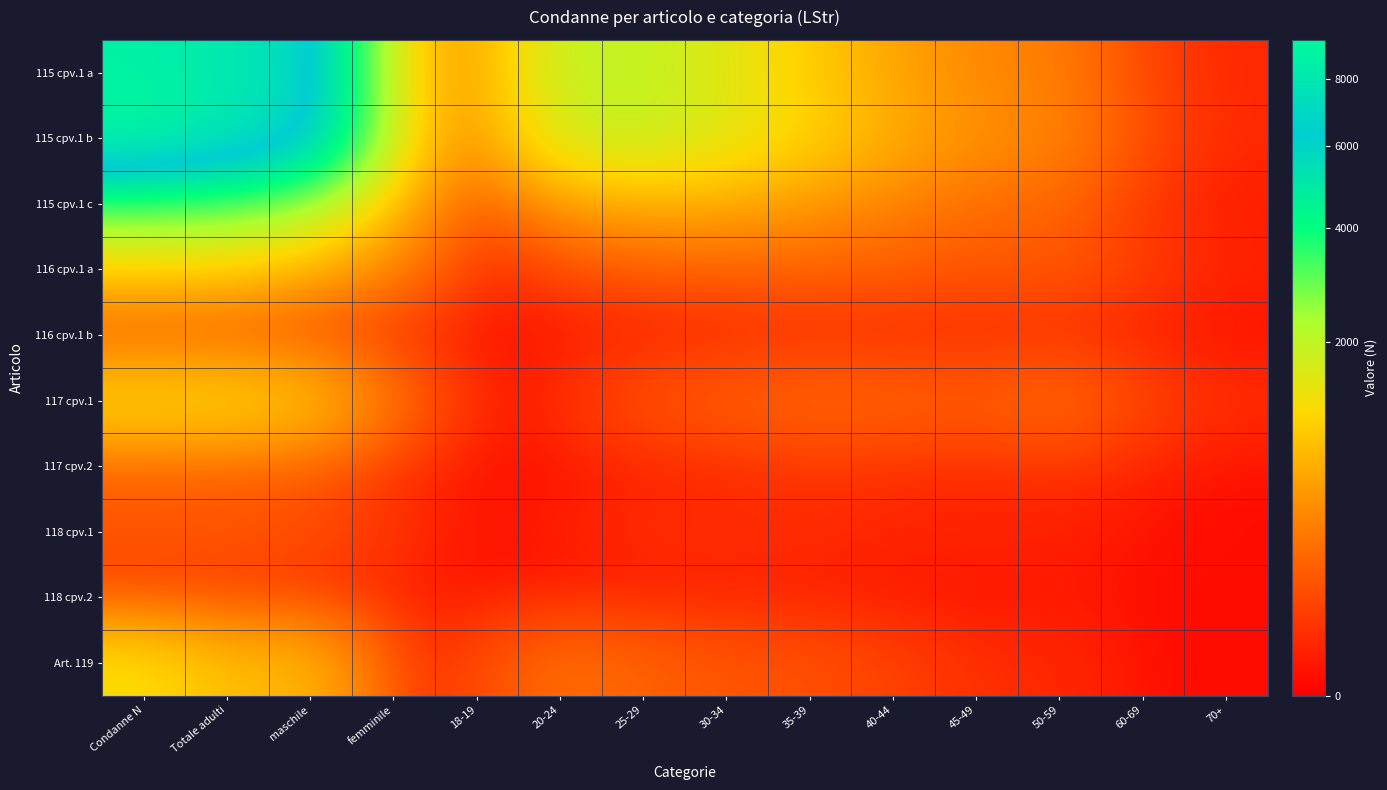

At Totale adulti, list the series in order from smallest to largest.

118 cpv.2, 116 cpv.1 b, 117 cpv.2, 118 cpv.1, Art. 119, 116 cpv.1 a, 117 cpv.1, 115 cpv.1 c, 115 cpv.1 b, 115 cpv.1 a